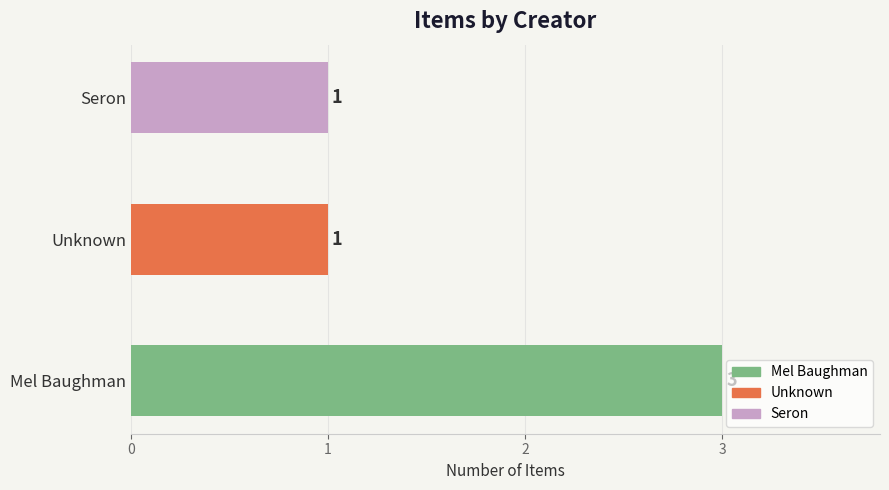

Reading top to bottom, list all the values displayed in this chart.

1	1	3